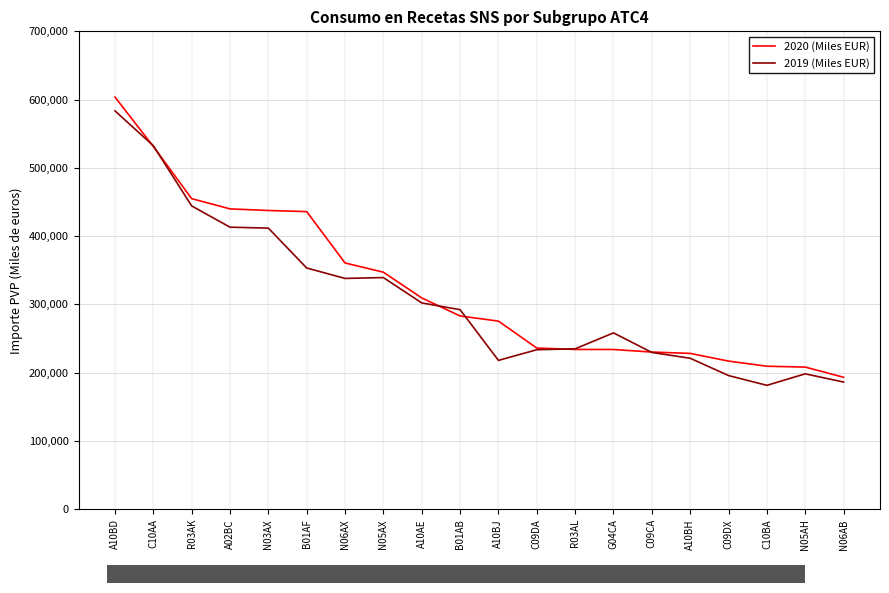

The value of 2020 (Miles EUR) at C09CA is 346534.5. True or false?

False